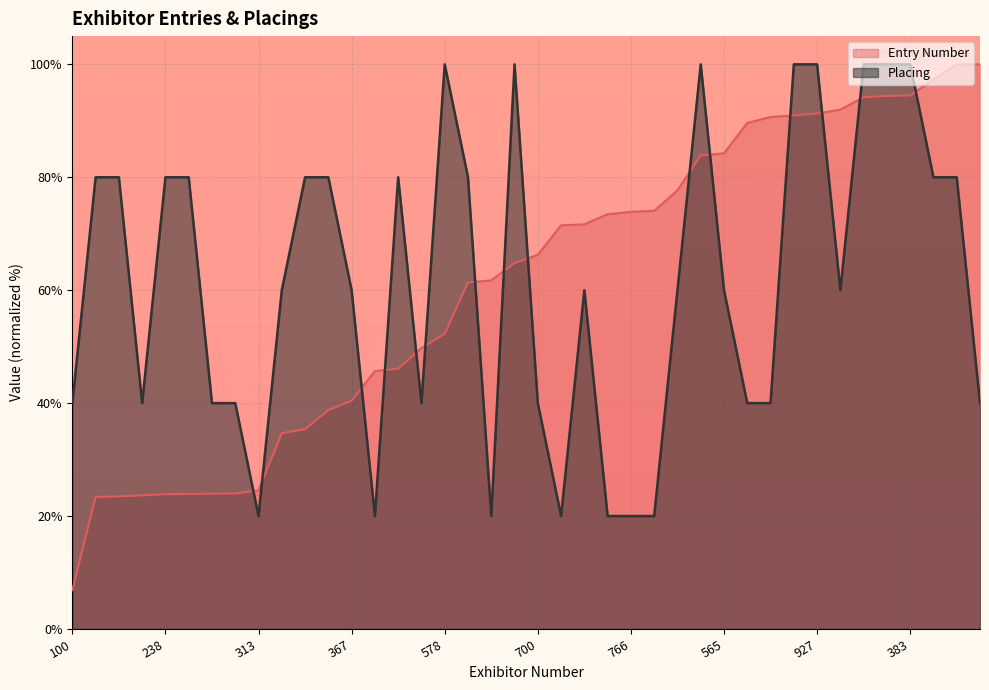

Which series has the widest spread of values?

Entry Number